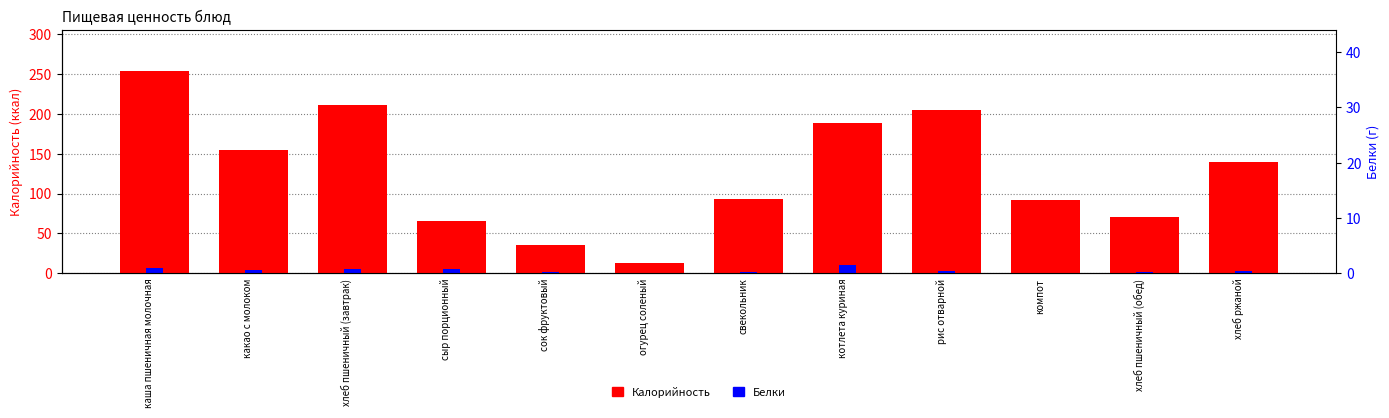

What is the average value of the Белки series?

3.8